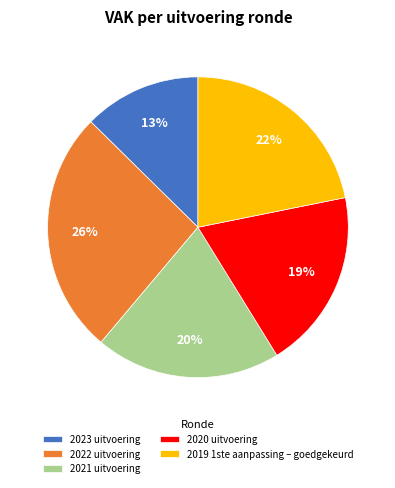

Is there a majority slice in this chart?

No